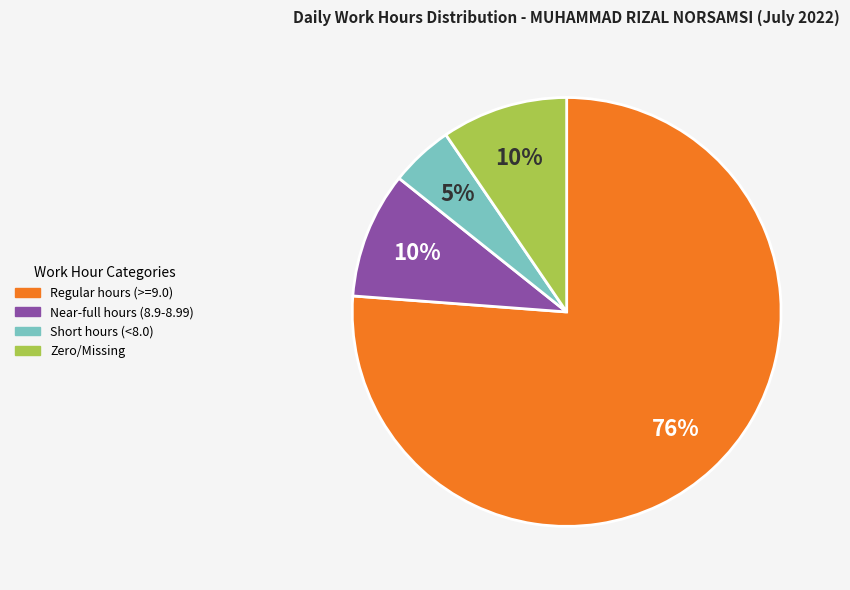

Is there a majority slice in this chart?

Yes